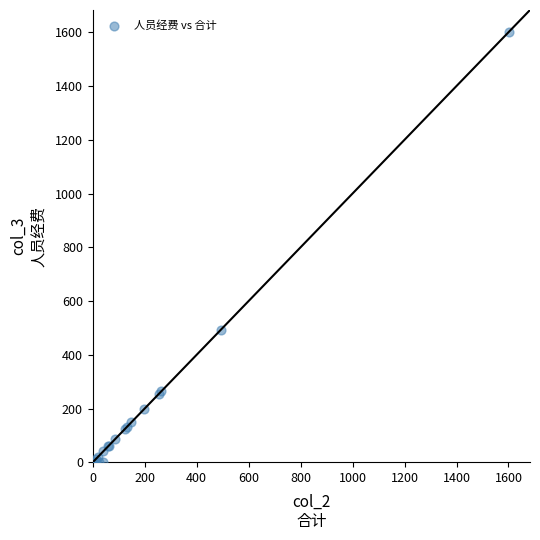

What Y value in the scatter plot is closest to 801?

494.1